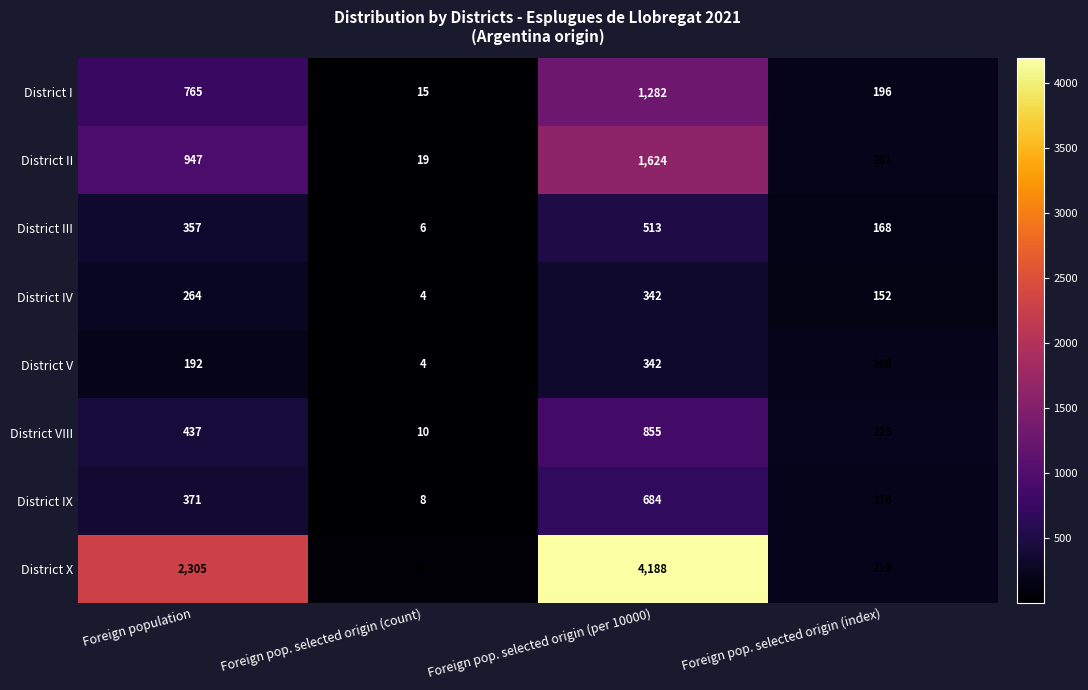

Which series changed the most between Foreign pop. selected origin (count) and Foreign pop. selected origin (index)?

District VIII